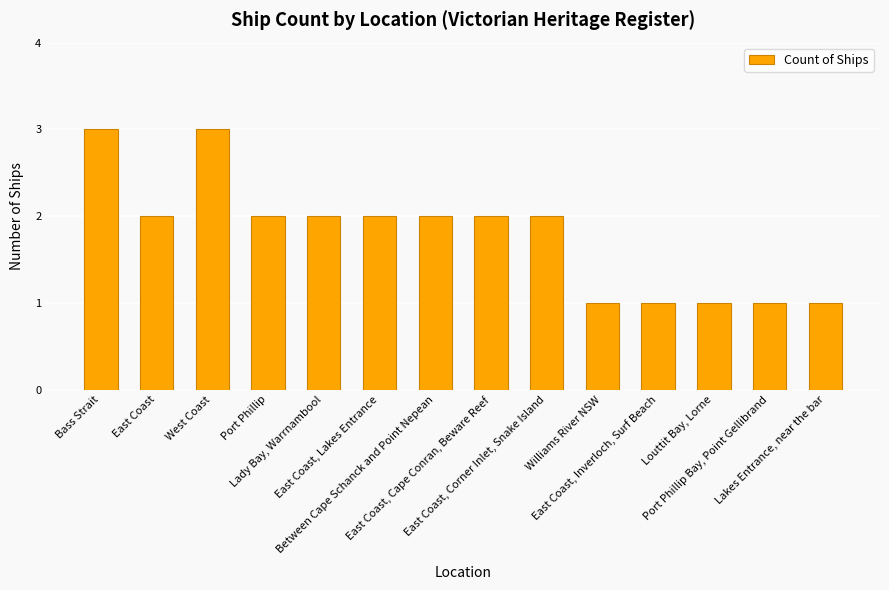

What is the minimum value shown in the chart?

1